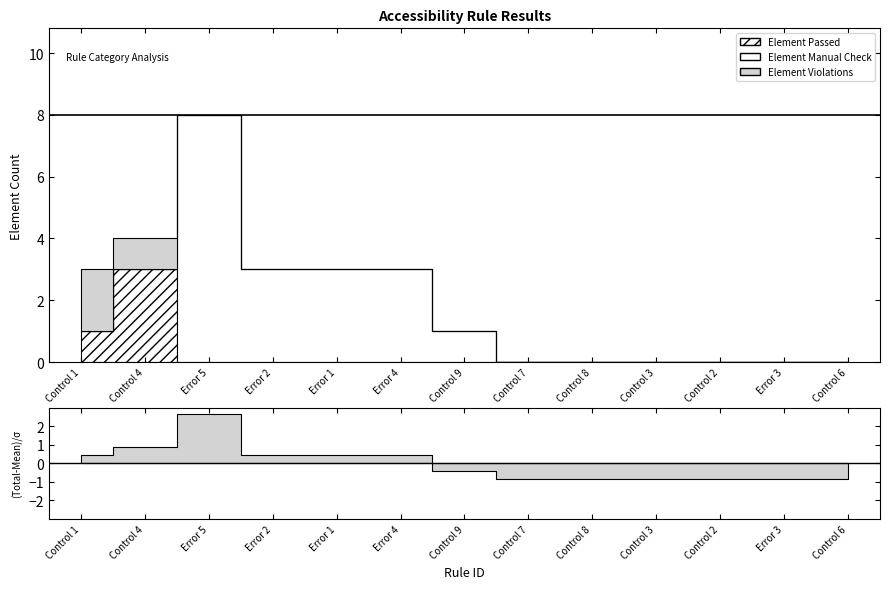

At which label is Element Manual Check closest to 4?

Error 2